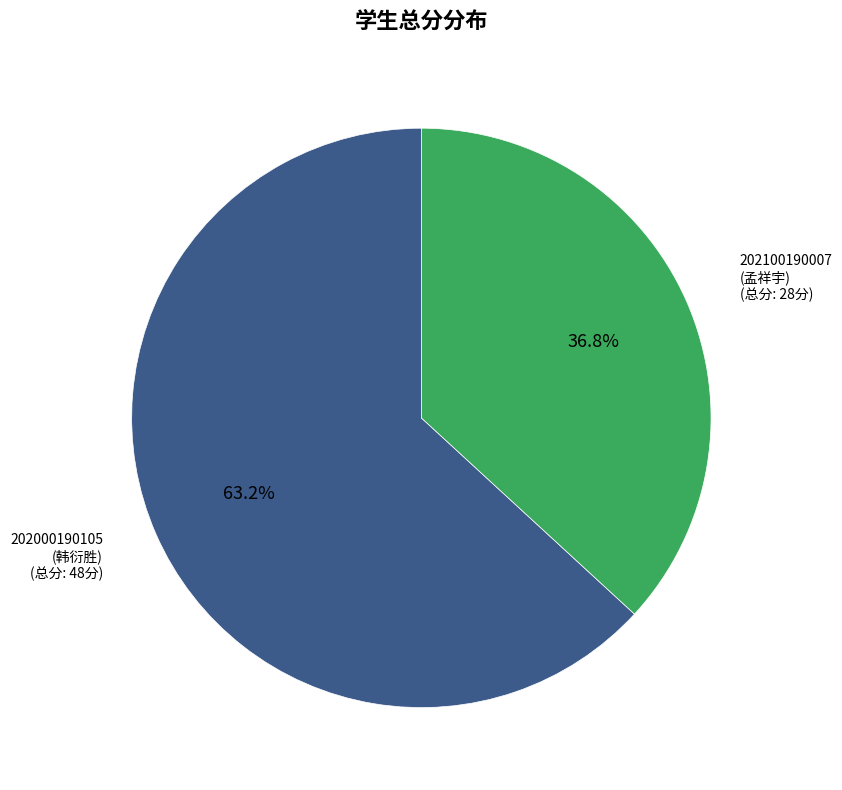

Does any single category account for the majority?

Yes